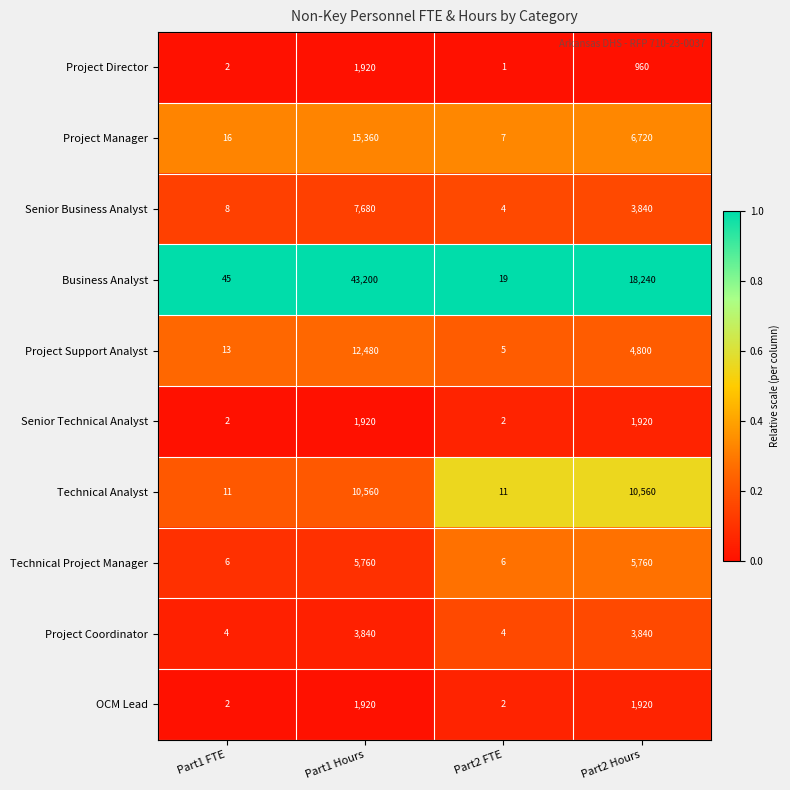

Is it true that Senior Business Analyst equals 5213 at Part2 Hours?

False